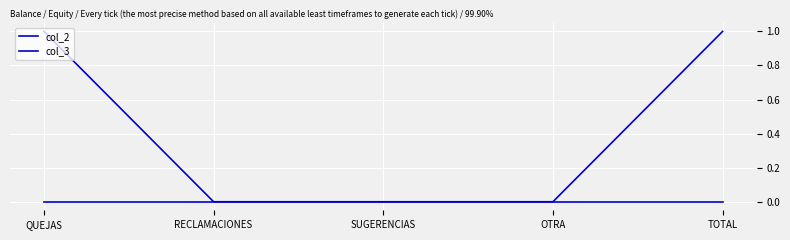

What is the sum of all col_2 values?

2